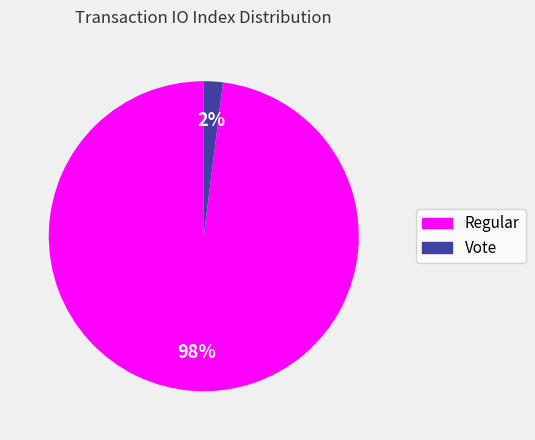

Rank the categories by value from highest to lowest.

Regular, Vote